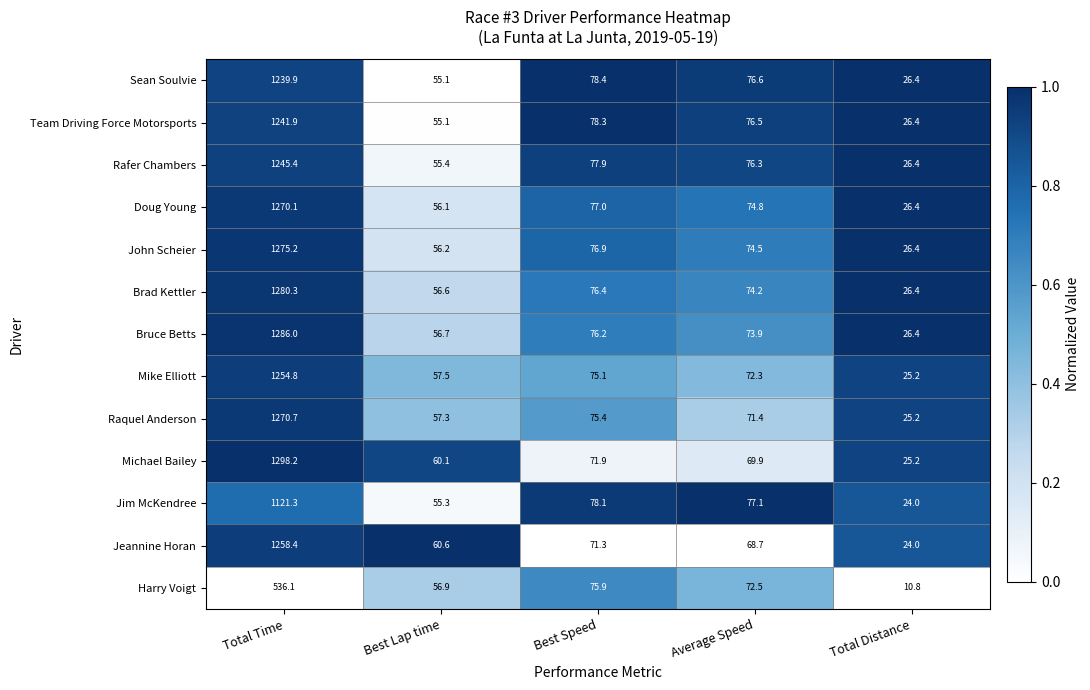

Between Best Lap time and Total Distance, which series saw the biggest shift?

Harry Voigt